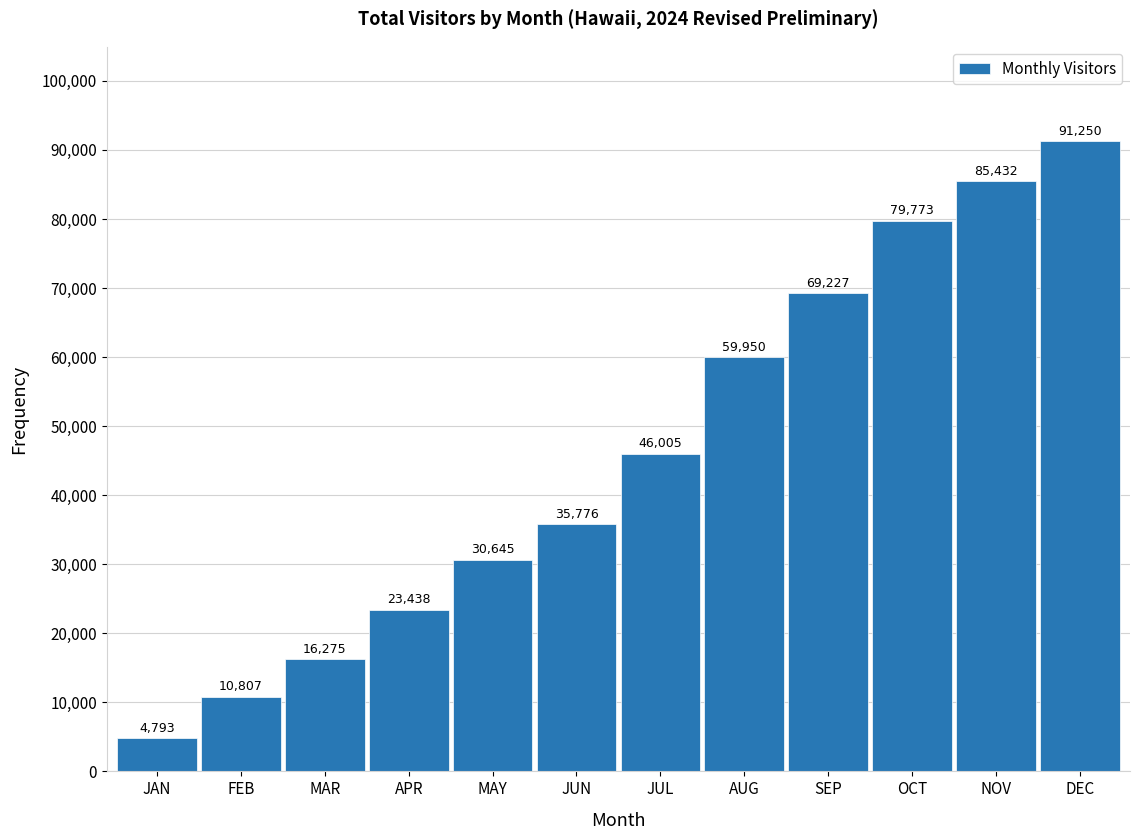

What is the sum of the values at OCT and SEP?

149000.0